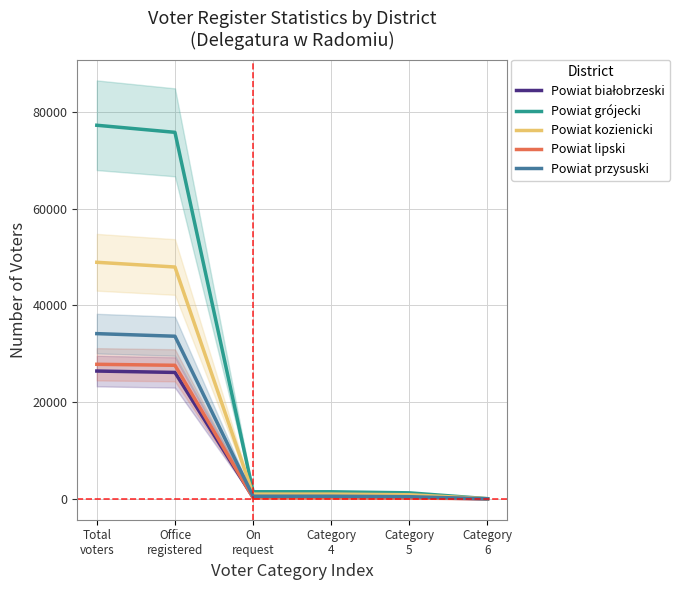

Reading left to right, what are all the values shown in this chart?

Powiat białobrzeski: 26427	26139	288	287	242	12
Powiat grójecki: 77256	75794	1462	1457	1238	27
Powiat kozienicki: 48919	47941	978	977	837	30
Powiat lipski: 27824	27615	209	209	167	8
Powiat przysuski: 34164	33626	538	537	441	6